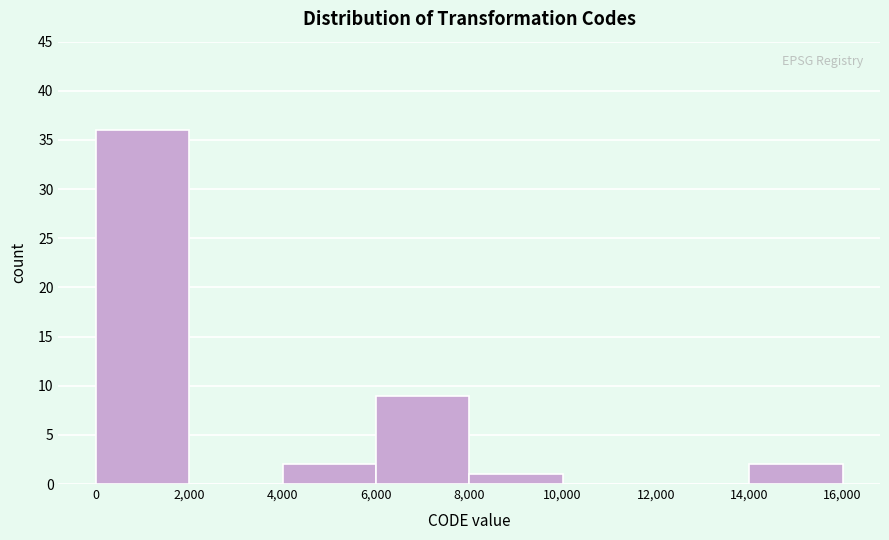

Which range on the x-axis has the tallest bar?

0 to 2,000